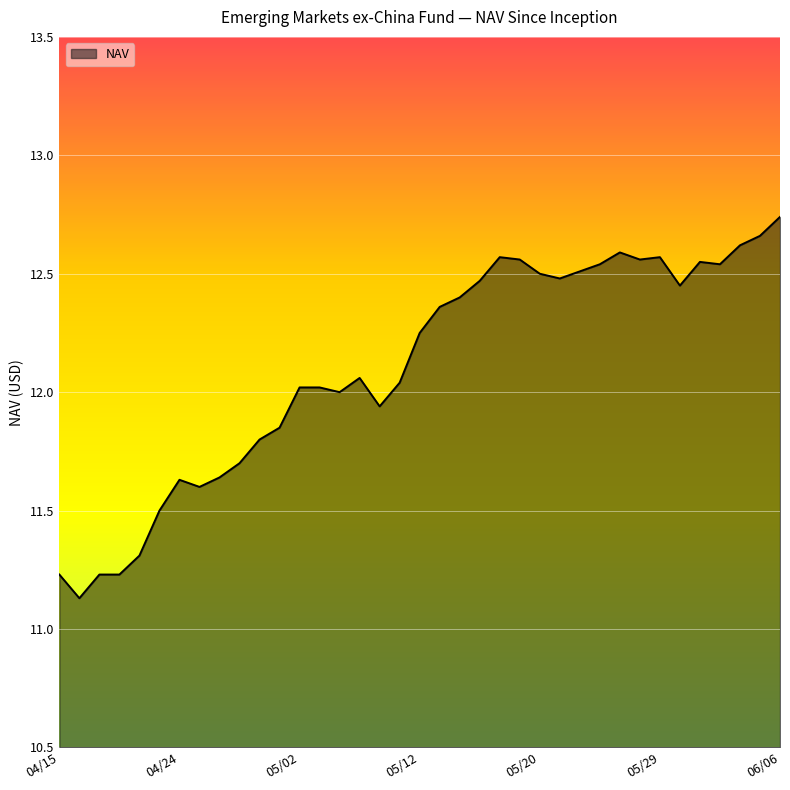

At which category does the chart reach its peak across all series?

06/06